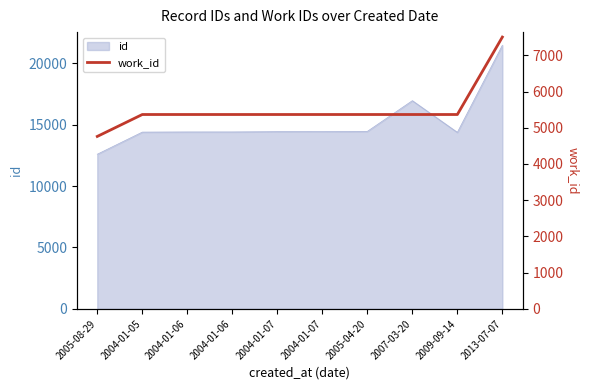

Reading right to left, transcribe all the data shown in this chart.

7504	5366	5366	5366	5366	5366	5366	5366	5366	4761